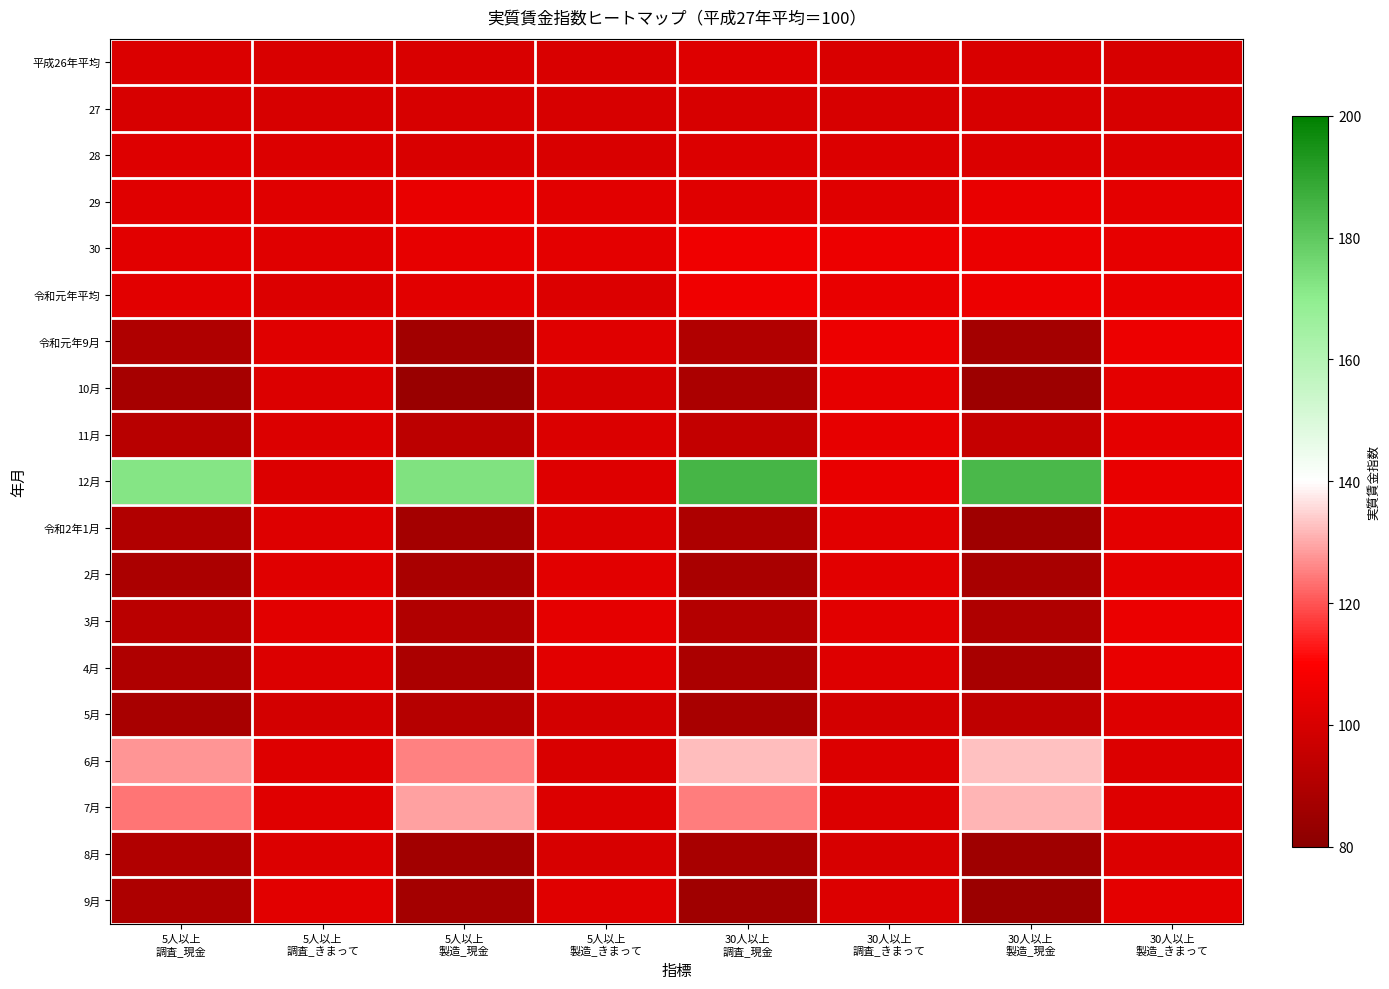

What is the spread (max minus min) of values at 5人以上
調査_きまって?

3.7